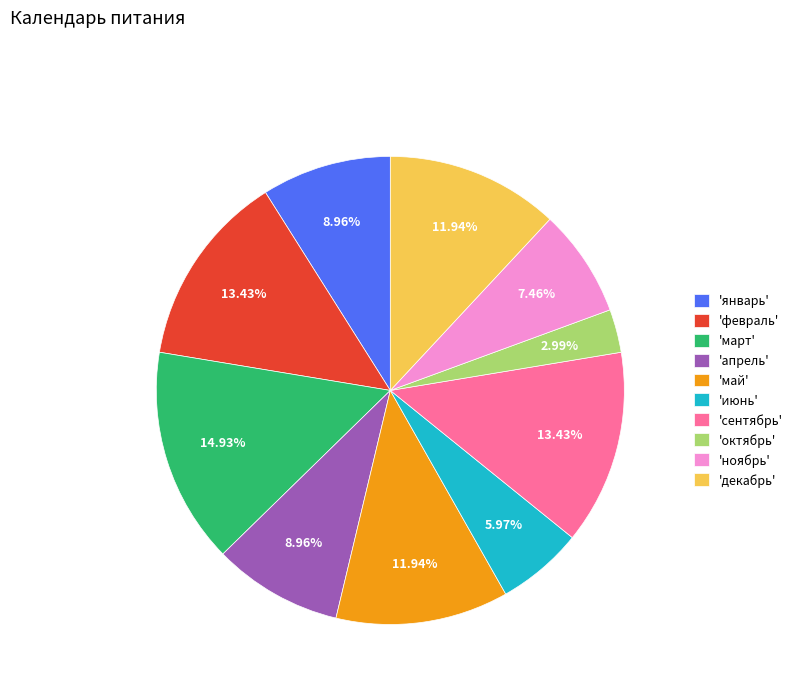

Is there a majority slice in this chart?

No